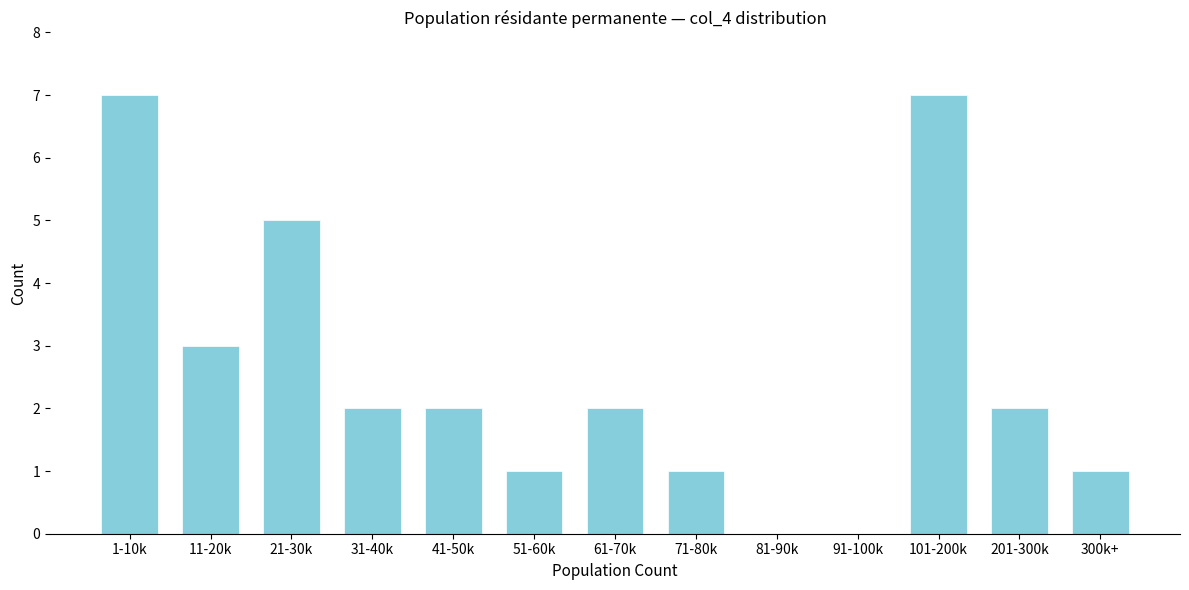

Reading left to right, extract all data points from this chart.

1-10k=7	11-20k=3	21-30k=5	31-40k=2	41-50k=2	51-60k=1	61-70k=2	71-80k=1	81-90k=0	91-100k=0	101-200k=7	201-300k=2	300k+=1